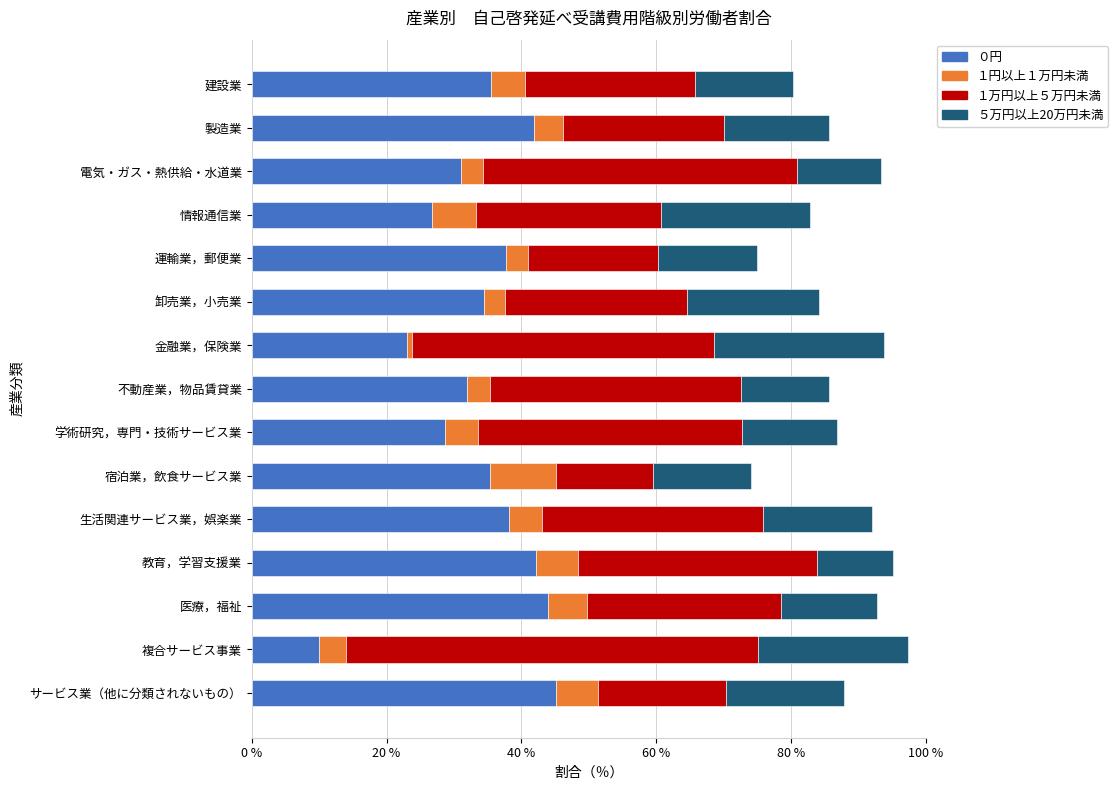

True or false: ０円 has a value of 31.9 at 不動産業，物品賃貸業.

True